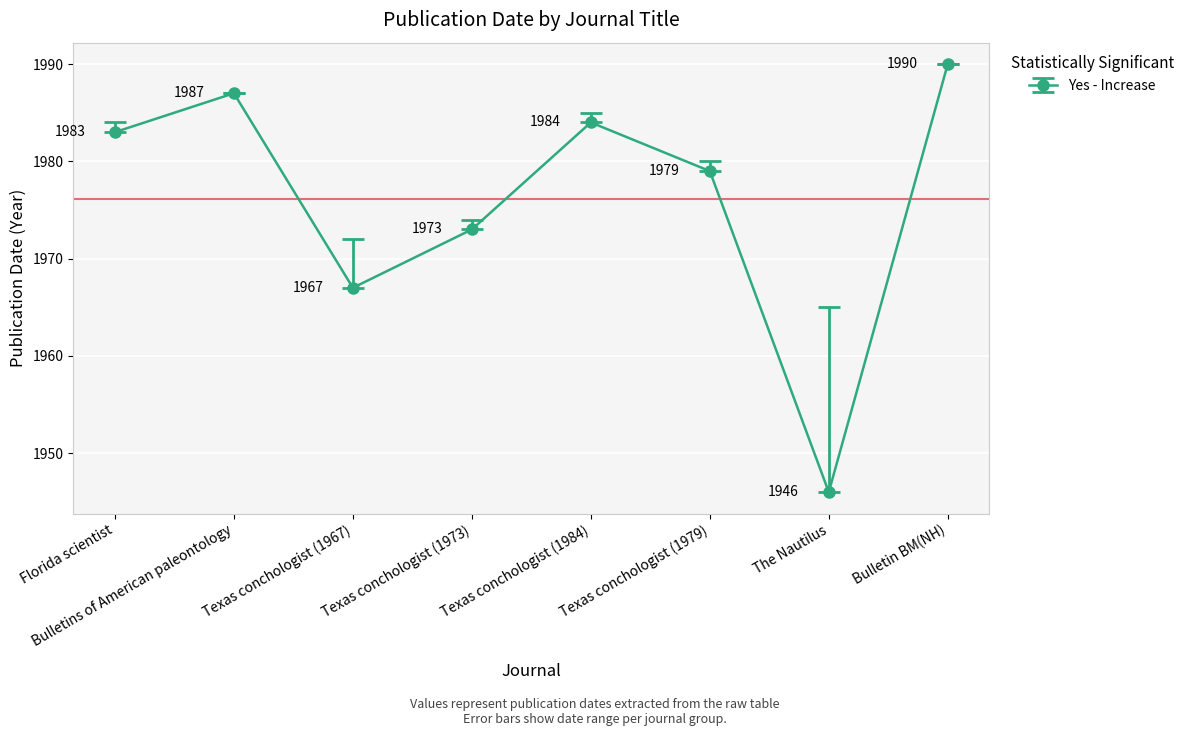

What is the change in value from Florida scientist to Bulletin BM(NH)?

+7